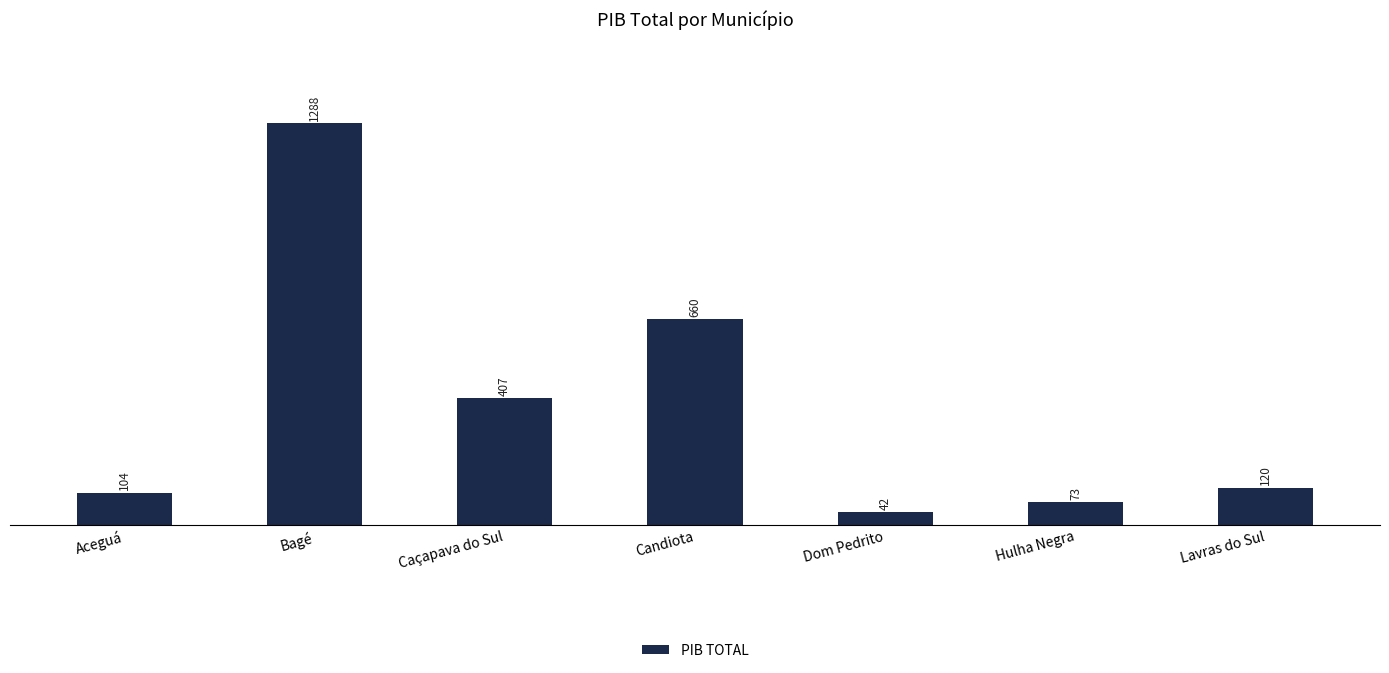

True or false: the data shows 156392.6 at Lavras do Sul.

False